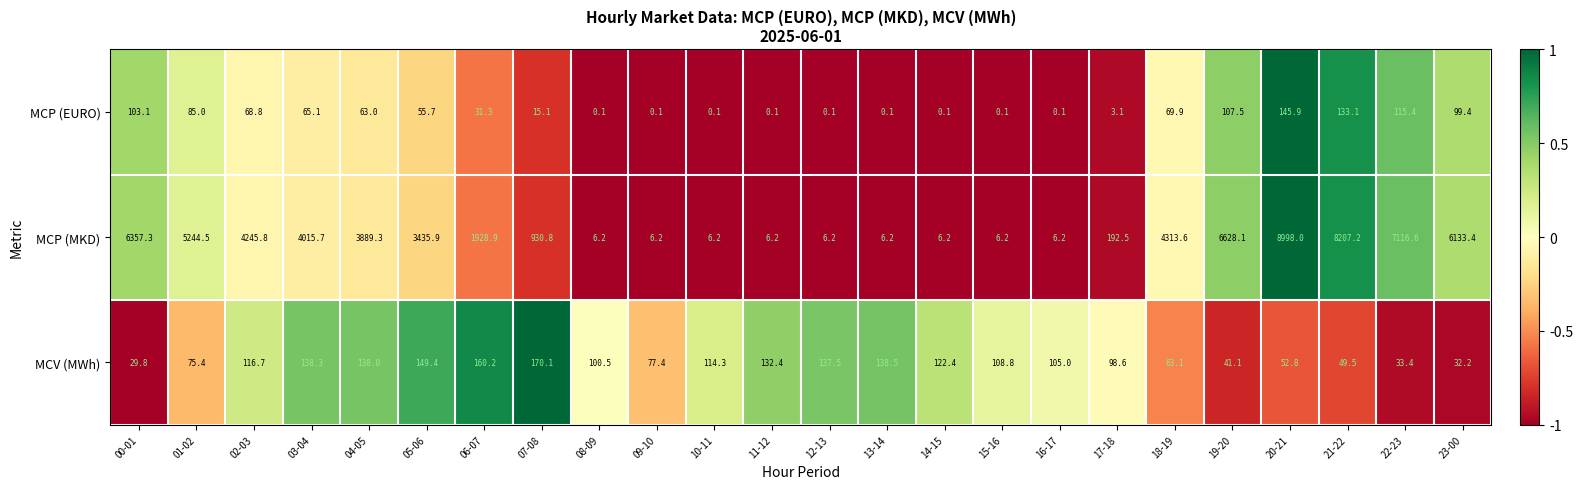

At 02-03, list the series in order from largest to smallest.

MCP (MKD), MCV (MWh), MCP (EURO)